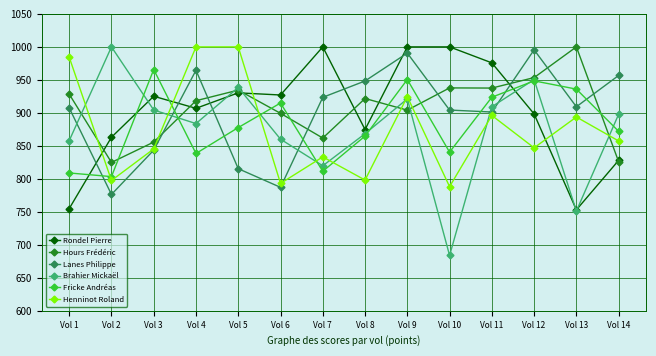

What is the minimum value shown in the chart?

683.9